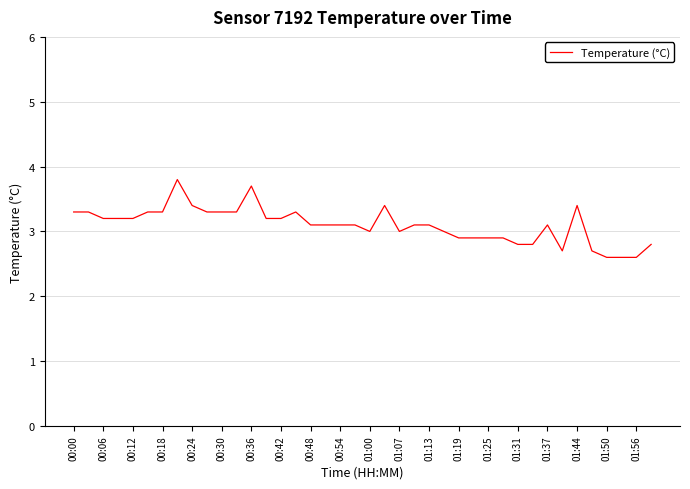

What is the difference between the maximum and minimum values?

1.2